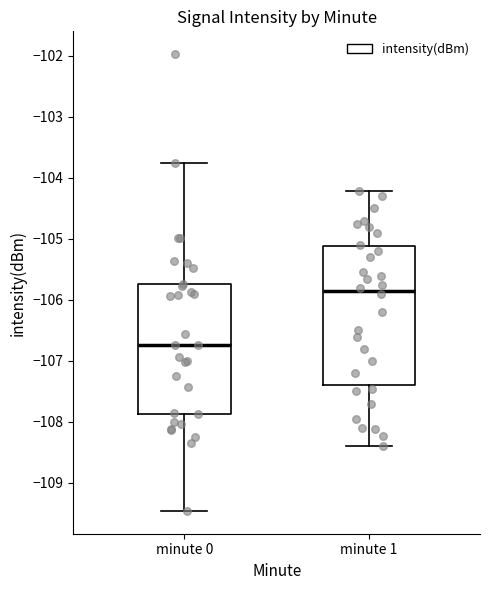

Reading left to right, read every box against the y-axis: the position of its median line, the range the box covers, and the ends of its whiskers. The values are not printed on the chart, so give them approximately, as read against the axis.

minute 0: median -106.7, box -107.9 to -105.7, whiskers -109.5 to -103.7
minute 1: median -105.8, box -107.4 to -105.1, whiskers -108.4 to -104.2